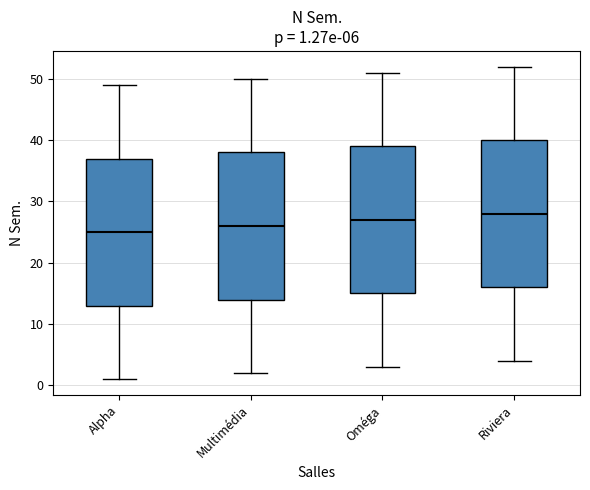

Which box's median line is the lowest?

Alpha